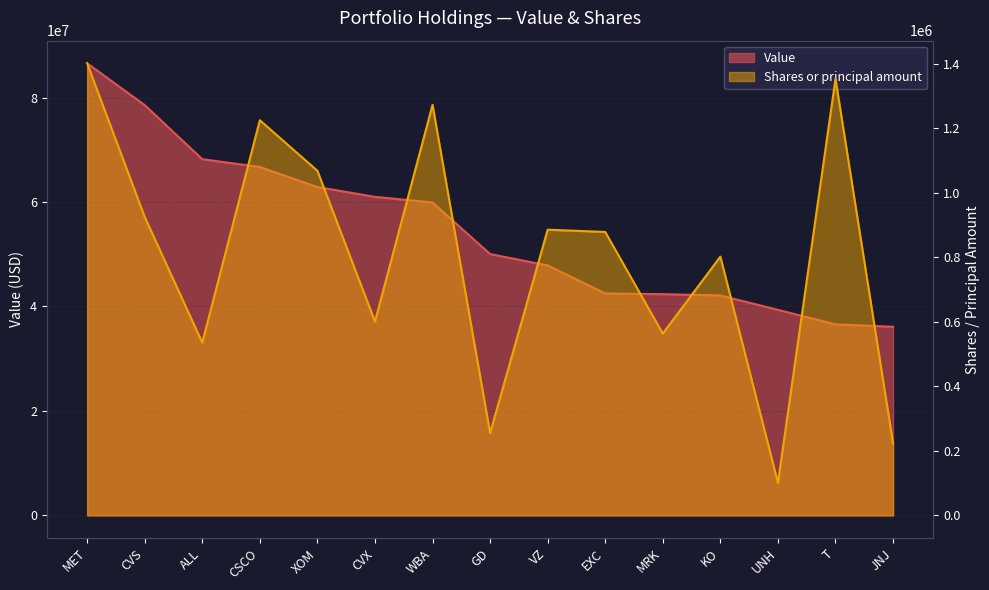

Between GD and T, which series saw the biggest shift?

Value